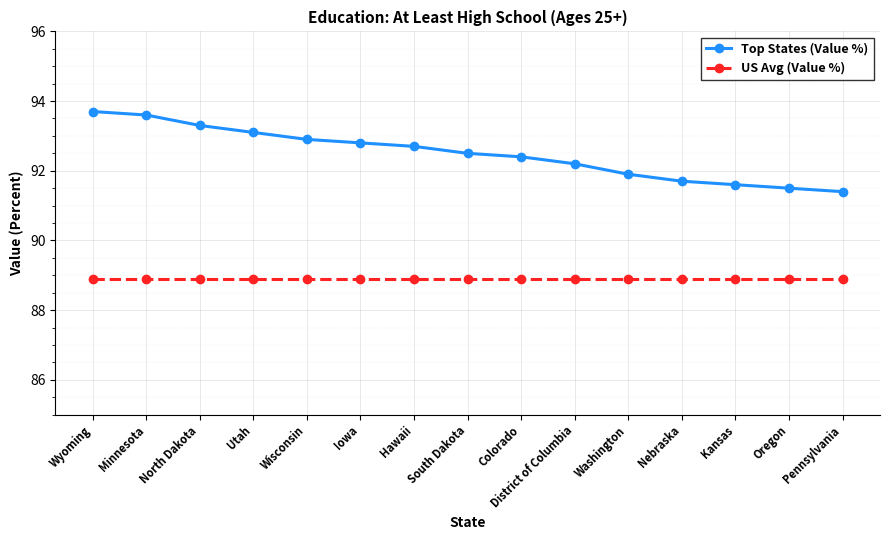

Count the number of data series in this chart.

2